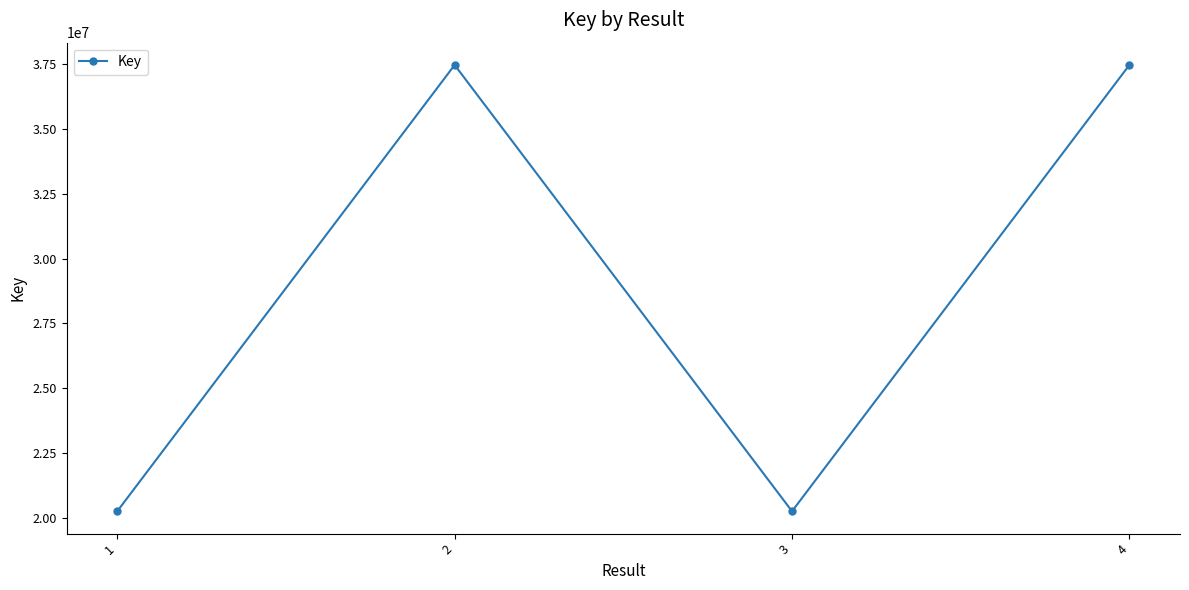

What is the difference between the second highest and minimum values?

17228035